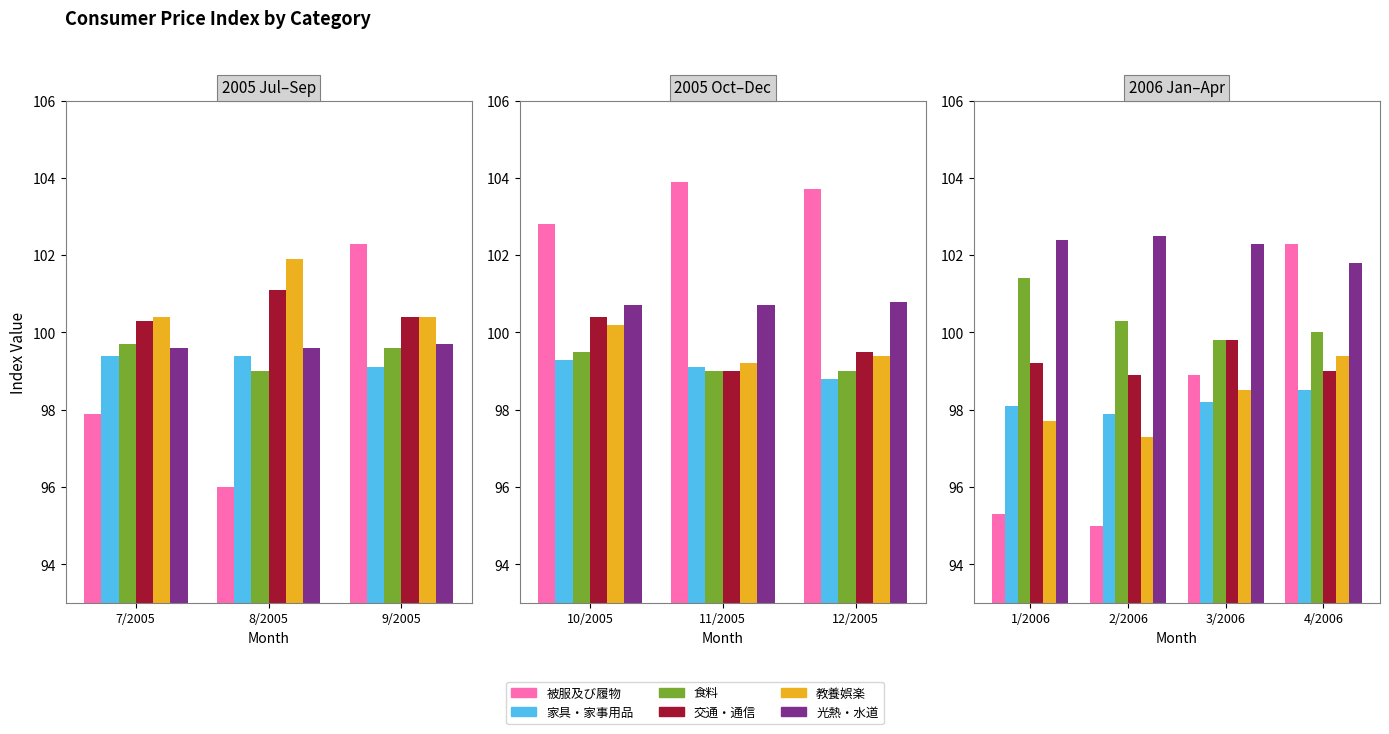

Does the chart contain stacked bars?

No